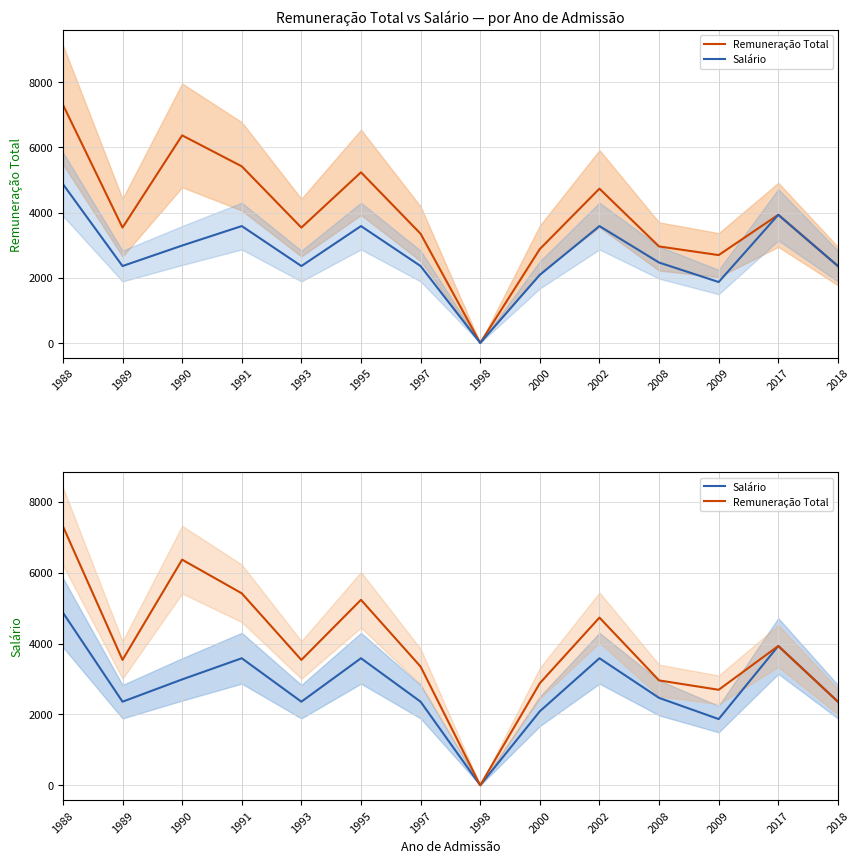

How many interior local valleys does the Salário series have?

4